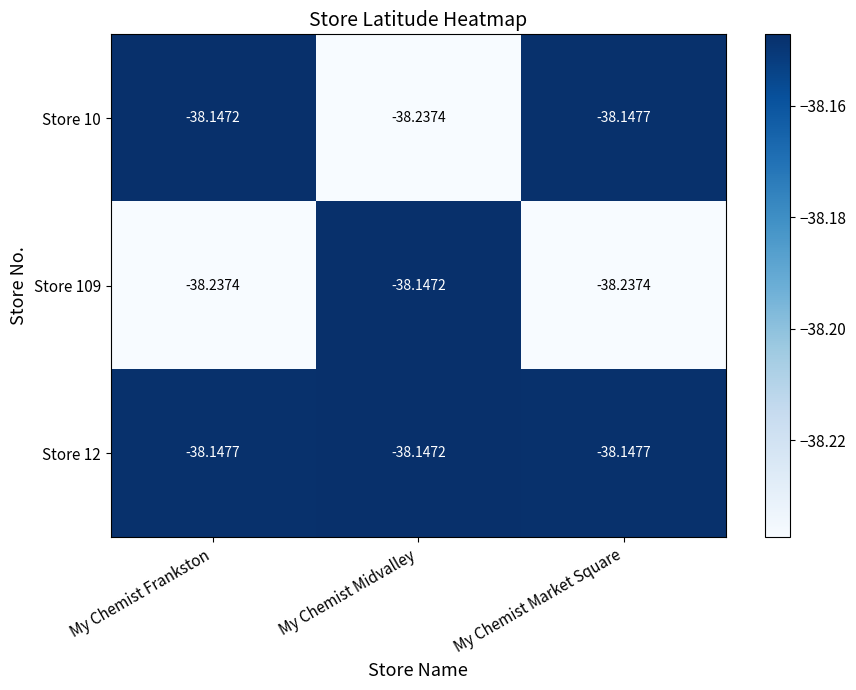

What is the spread (max minus min) of values at My Chemist Market Square?

0.1